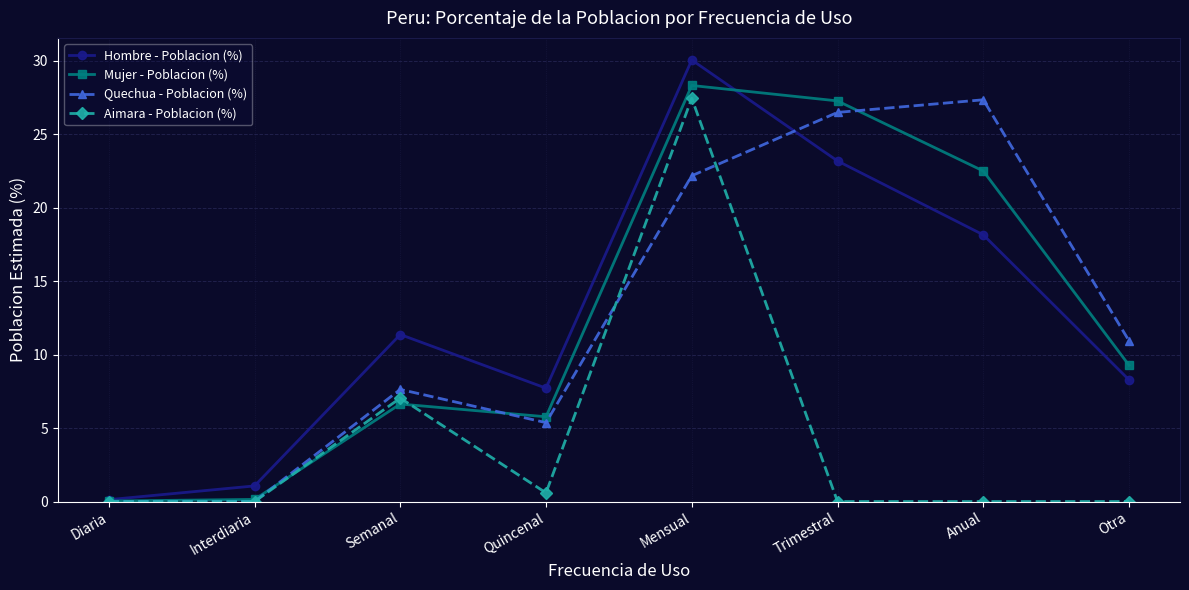

What is the spread (max minus min) of values at Otra?

11.0